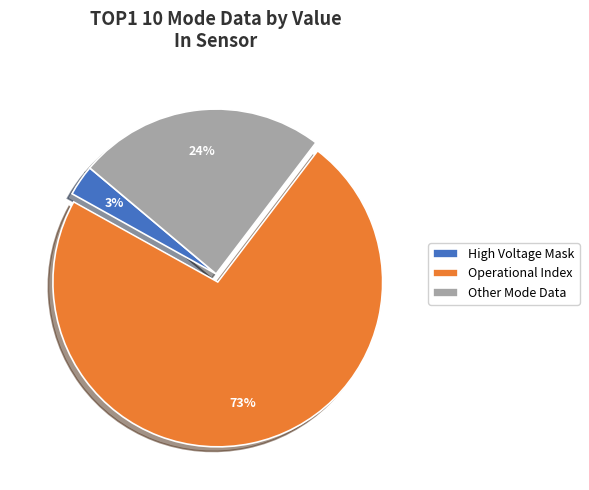

Which slice represents more than half of the pie?

Operational Index